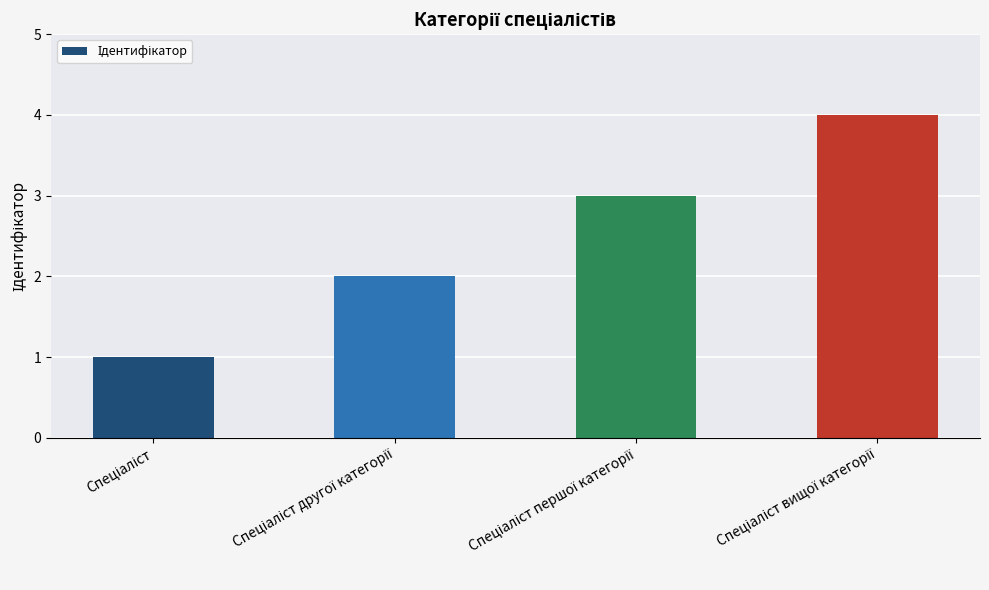

Are the bars horizontal?

No